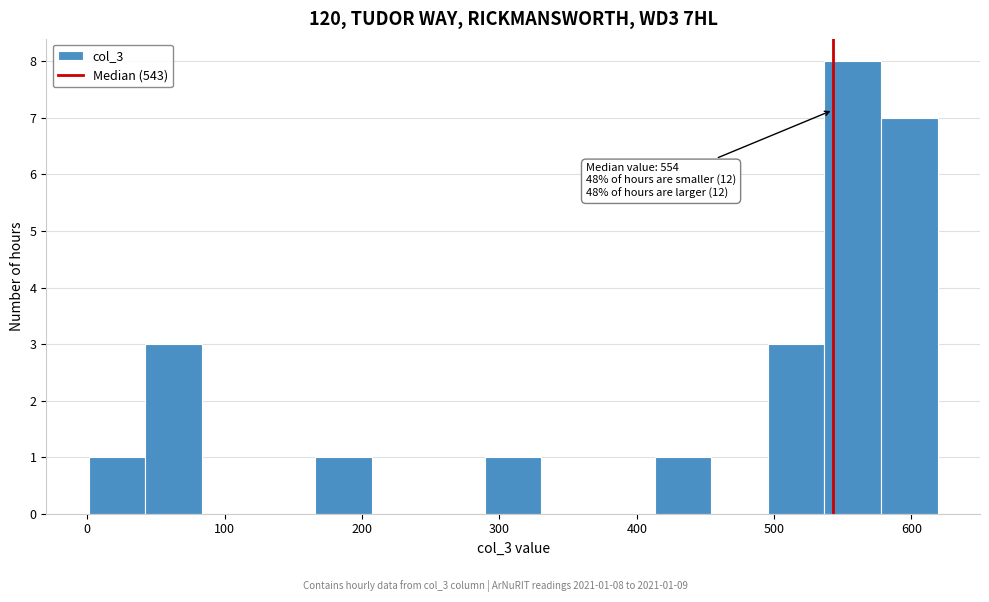

Over which range of the x-axis is the bar tallest?

540 to 580